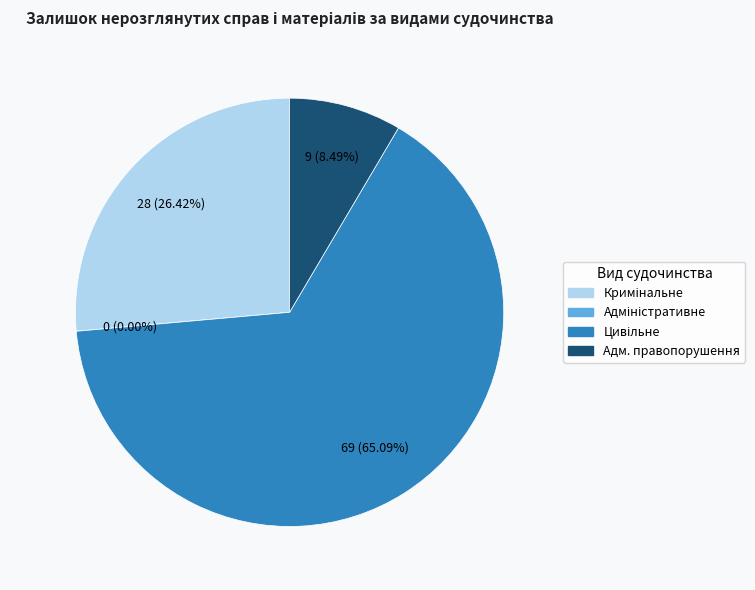

Does цивільне судочинство account for over 50% of the chart?

Yes